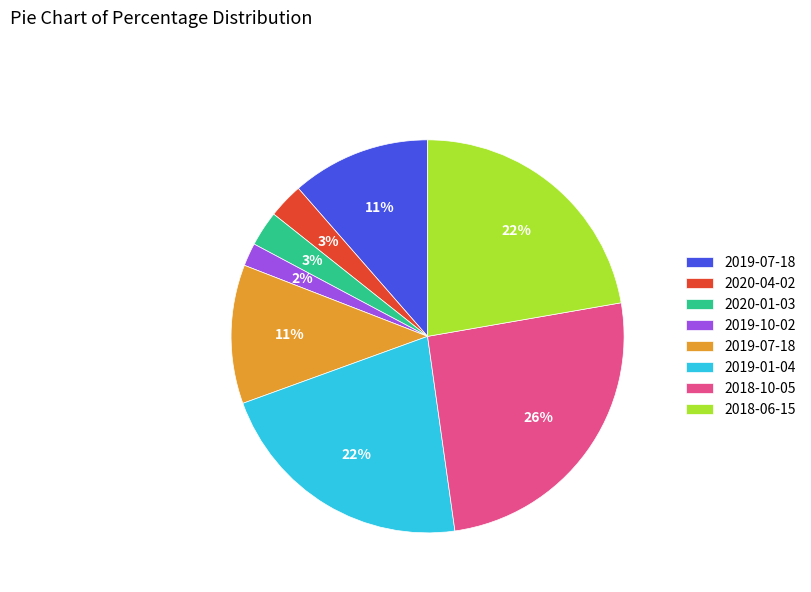

To the nearest percent, what is the difference between the largest and smallest slice percentages?

24%